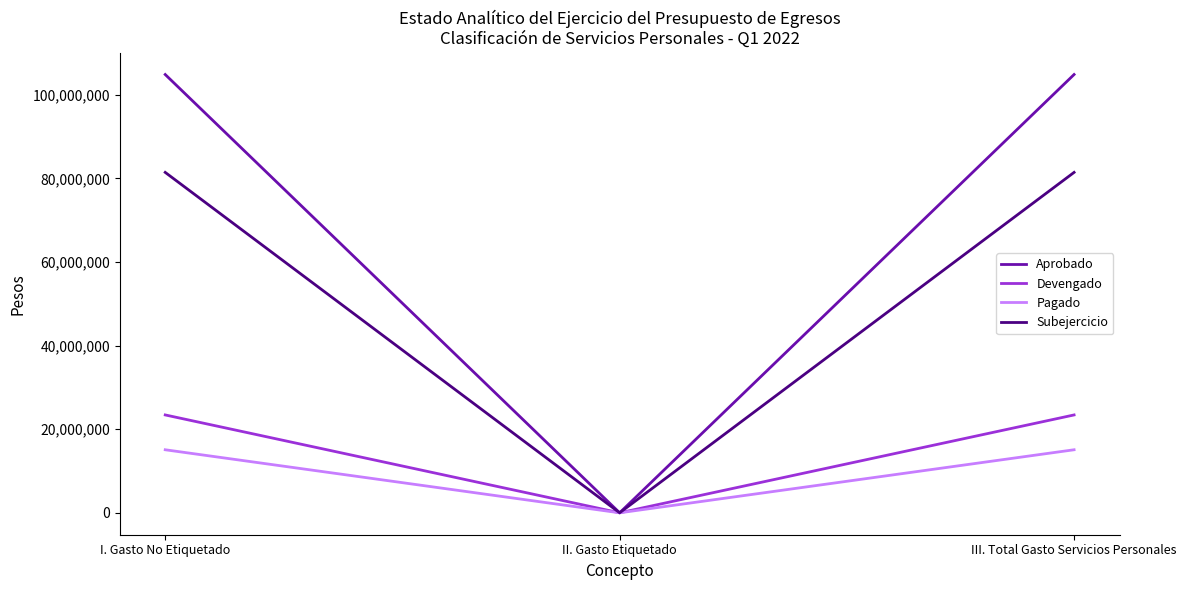

Reading left to right, transcribe all the data shown in this chart.

Aprobado: 104849388.3	0.0	104849388.3
Devengado: 23412509.9	0.0	23412509.9
Pagado: 15082001.1	0.0	15082001.1
Subejercicio: 81436878.4	0.0	81436878.4